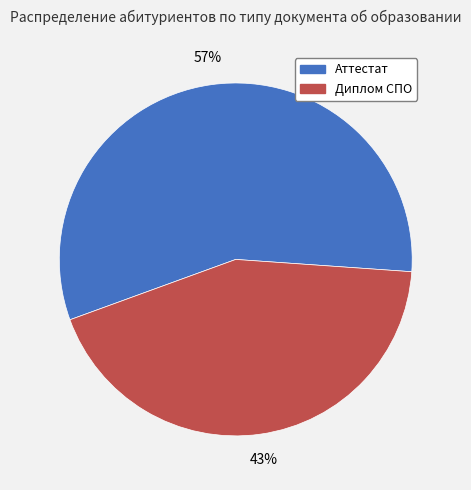

What percentage is the Аттестат slice, to the nearest percent?

57%